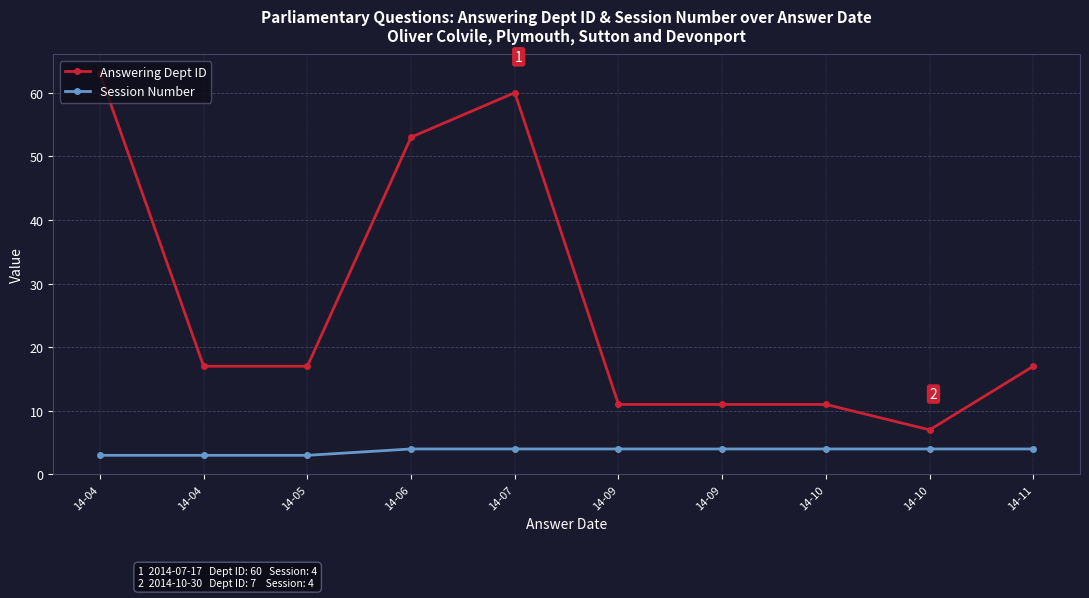

Is the value of Answering Dept ID at 14-10 greater than the value of Session Number at 14-10?

Yes